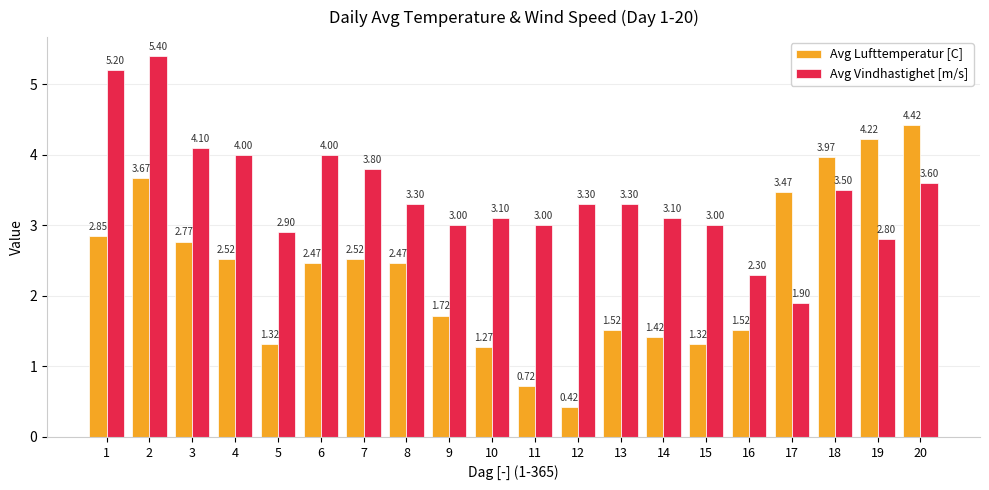

What is the lowest value of the Avg Vindhastighet [m/s] series?

1.9